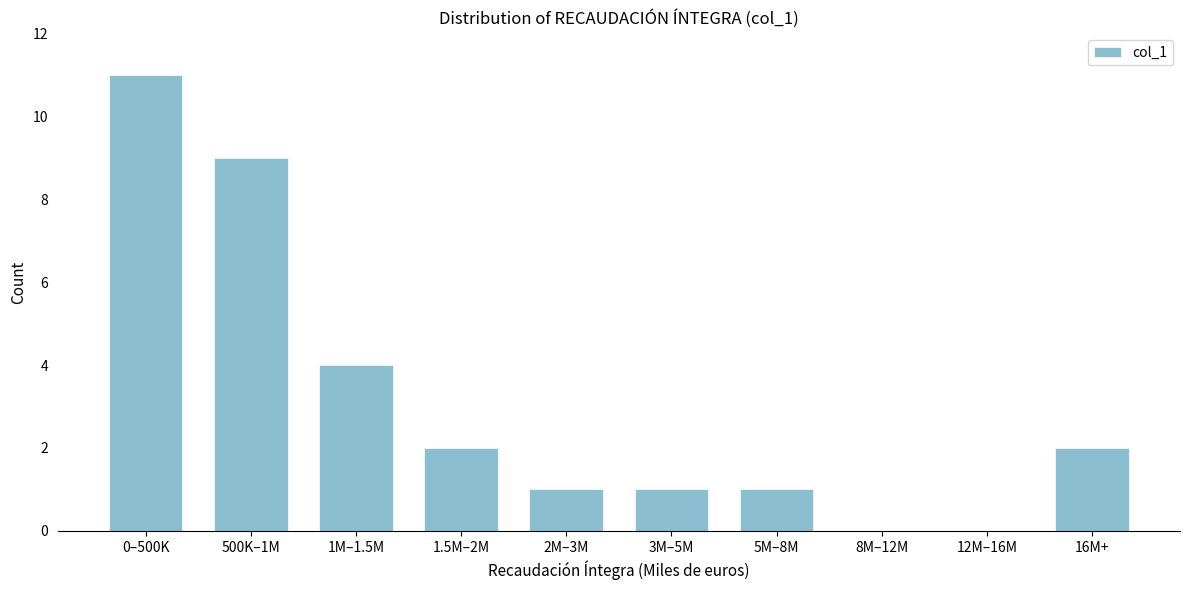

Reading left to right, extract all data points from this chart.

0–500K=11	500K–1M=9	1M–1.5M=4	1.5M–2M=2	2M–3M=1	3M–5M=1	5M–8M=1	8M–12M=0	12M–16M=0	16M+=2